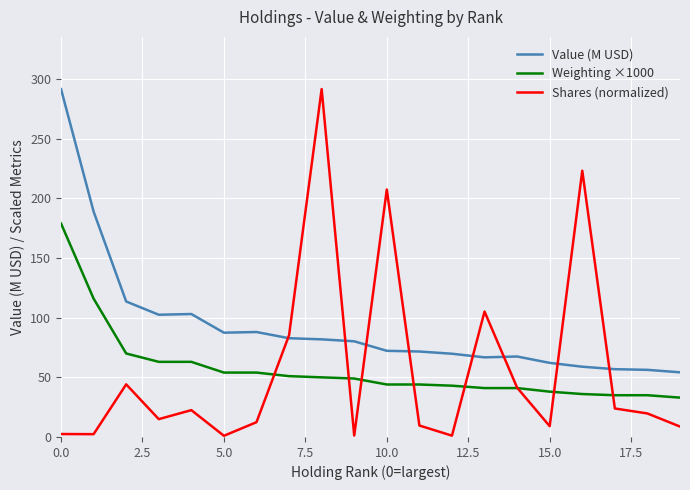

Which series has the largest total across all categories?

Value (M USD)